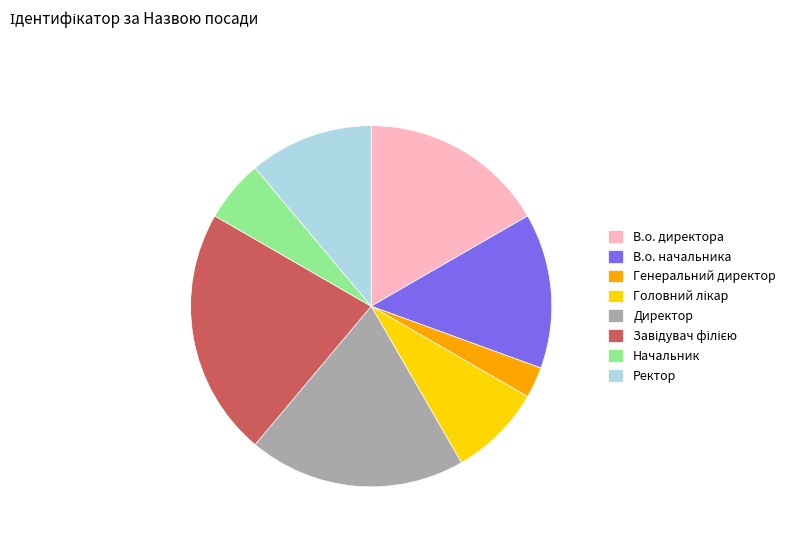

Is it true that Начальник is 6% of the pie?

True